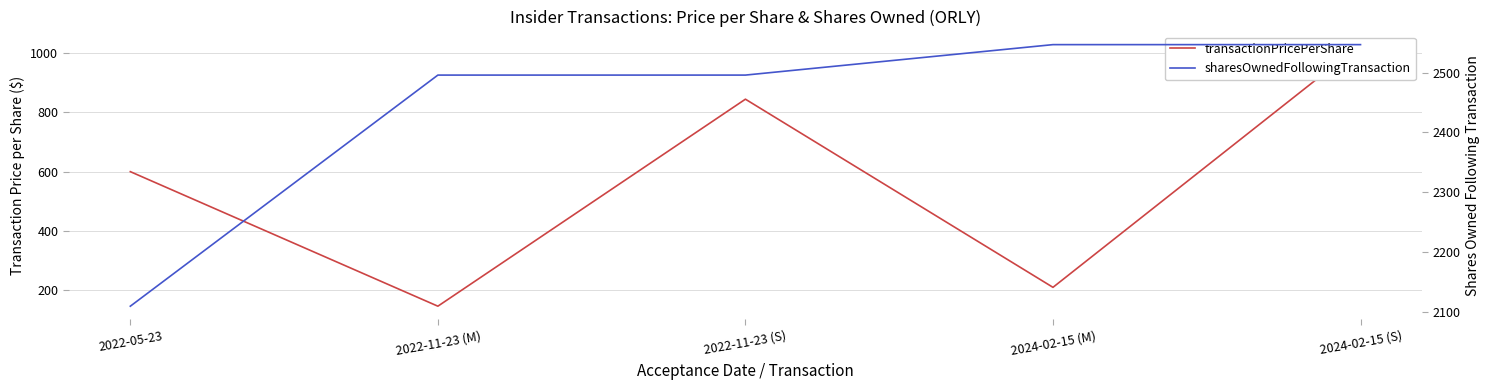

How many lines are shown in the chart?

2